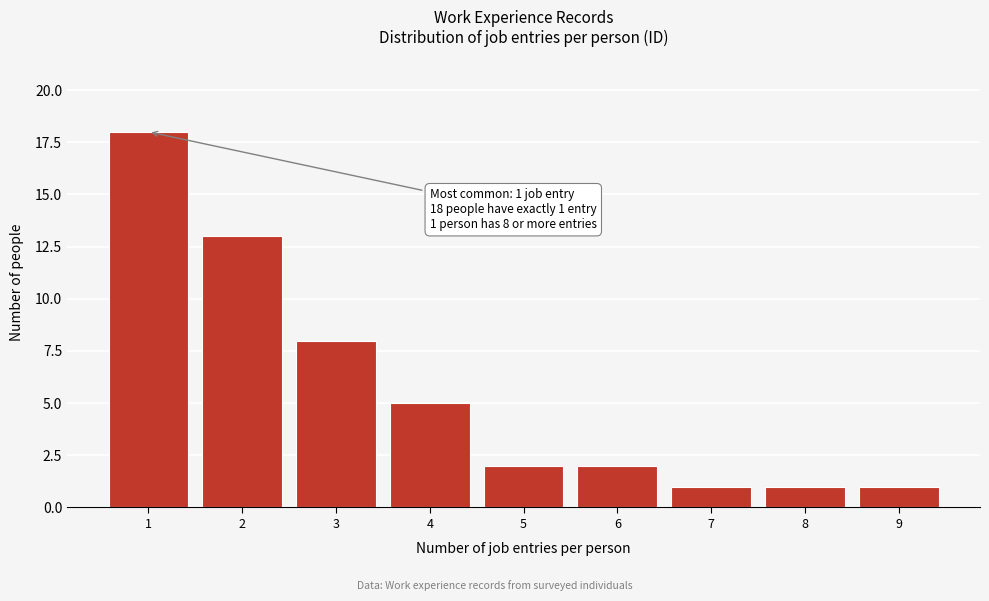

Reading left to right, list all the values displayed in this chart.

1=18	2=13	3=8	4=5	5=2	6=2	7=1	8=1	9=1